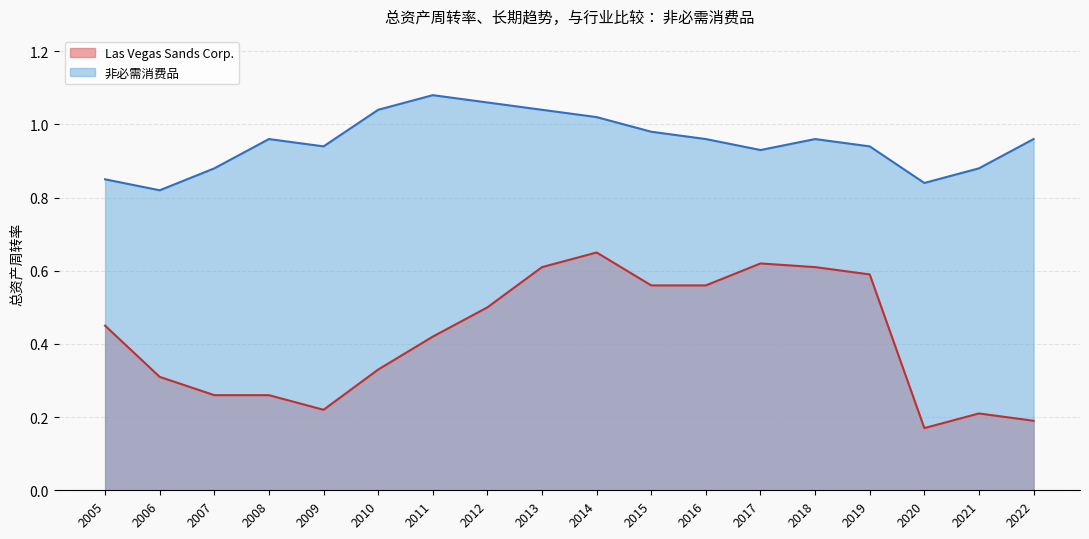

List the labels in order of 非必需消费品 value, smallest first.

2006, 2020, 2005, 2021, 2007, 2017, 2019, 2009, 2022, 2018, 2016, 2008, 2015, 2014, 2013, 2010, 2012, 2011